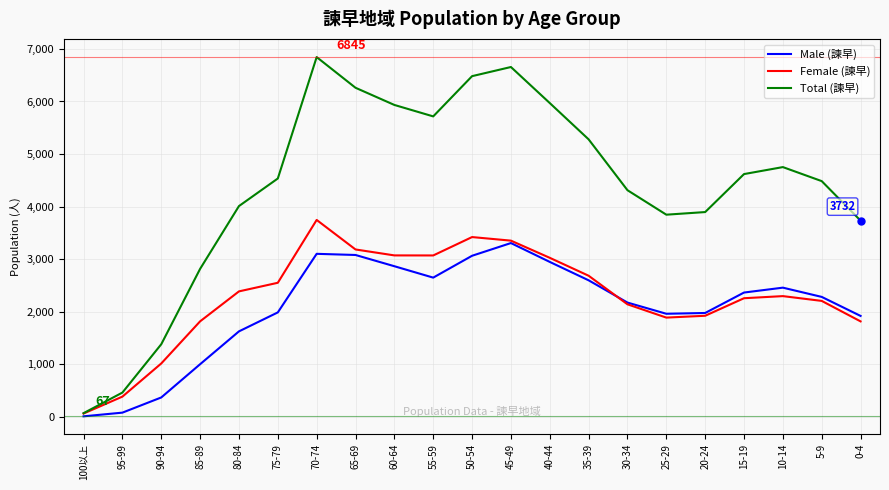

What are all the series names shown in the legend?

Male (諫早), Female (諫早), Total (諫早)